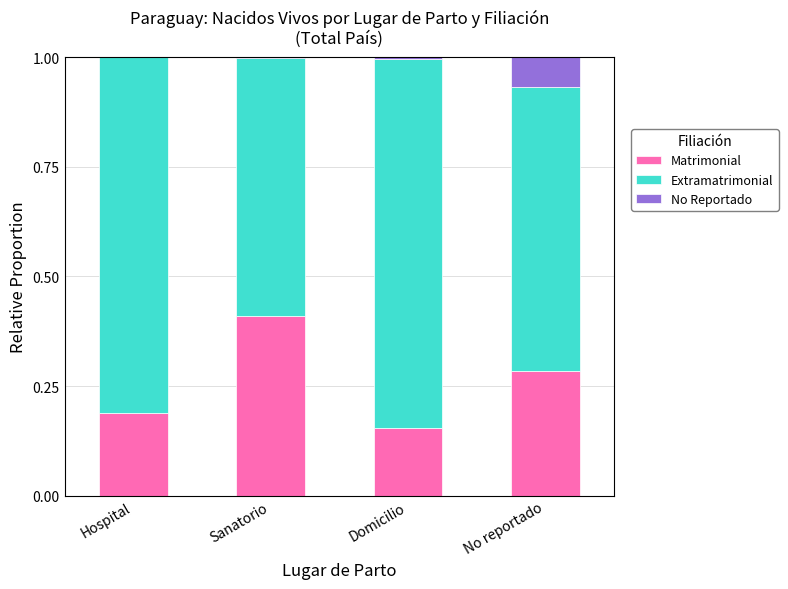

What is the sum of all Matrimonial values?

1.0